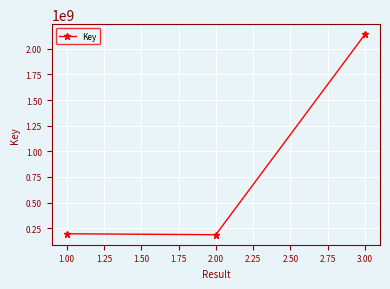

What is the greatest value displayed?

2142078079